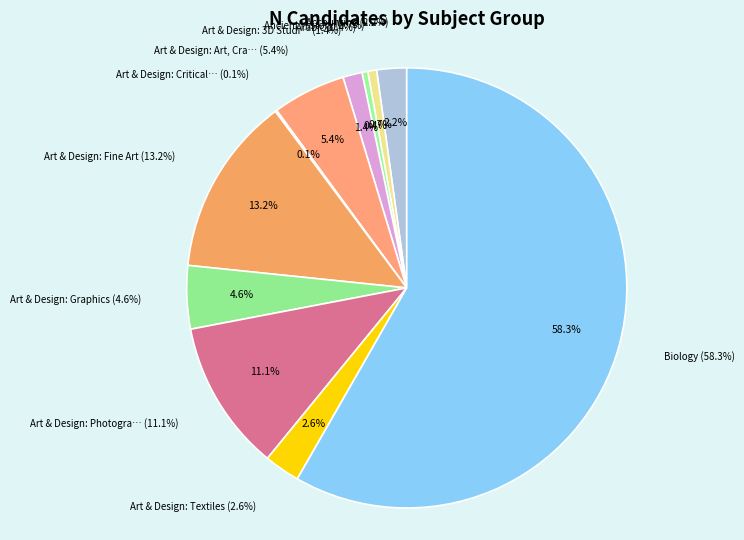

Does Biology represent more than half of the total?

Yes